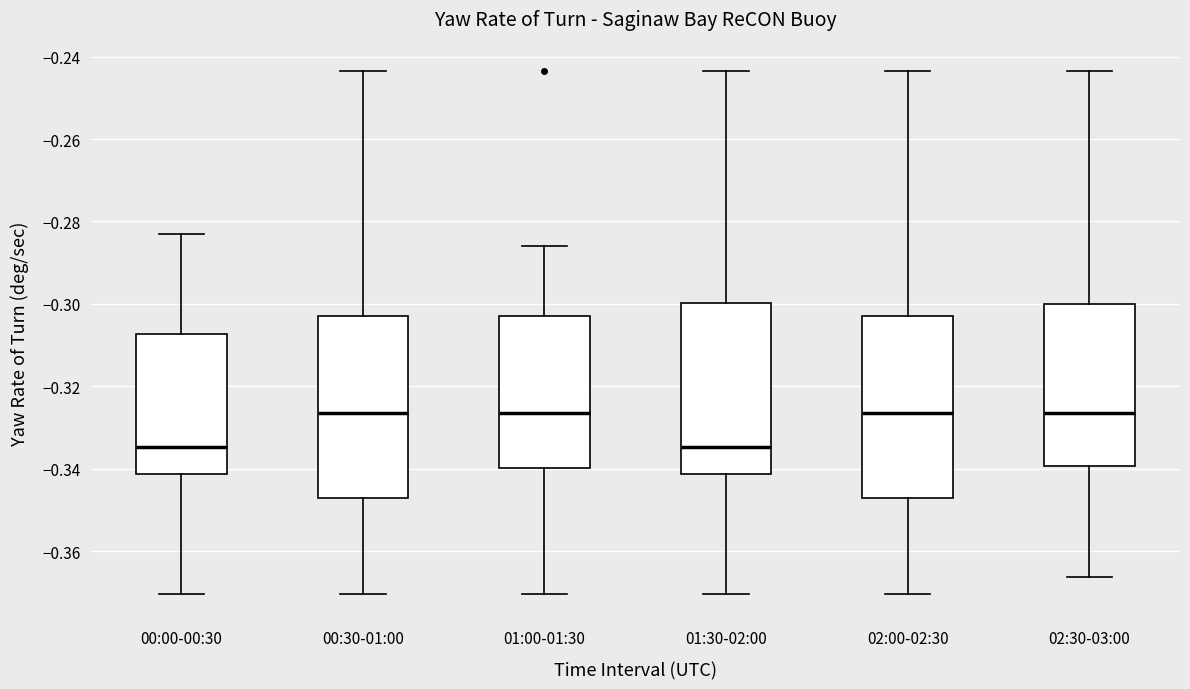

Reading left to right, transcribe this box plot: for each box, give where its median line is, the range the box spans, and where its two whiskers end, as read against the y-axis. The values are not printed on the chart, so give them approximately, as read against the axis.

00:00-00:30: median -0.334, box -0.342 to -0.308, whiskers -0.370 to -0.282
00:30-01:00: median -0.326, box -0.346 to -0.302, whiskers -0.370 to -0.244
01:00-01:30: median -0.326, box -0.340 to -0.302, whiskers -0.370 to -0.286
01:30-02:00: median -0.334, box -0.342 to -0.300, whiskers -0.370 to -0.244
02:00-02:30: median -0.326, box -0.346 to -0.302, whiskers -0.370 to -0.244
02:30-03:00: median -0.326, box -0.340 to -0.300, whiskers -0.366 to -0.244